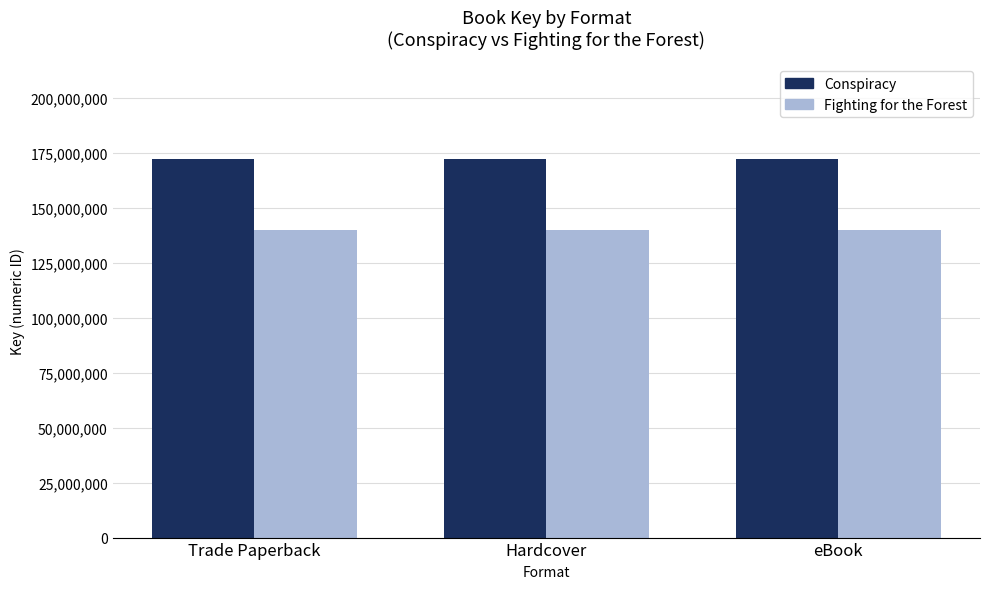

The value of Conspiracy at eBook is 70769592. True or false?

False